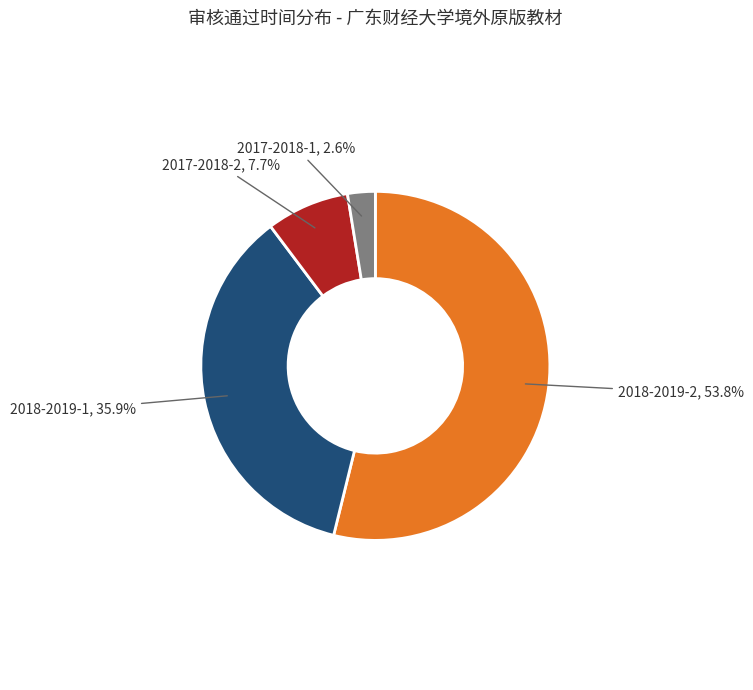

Is there any slice that represents more than half of the pie?

Yes